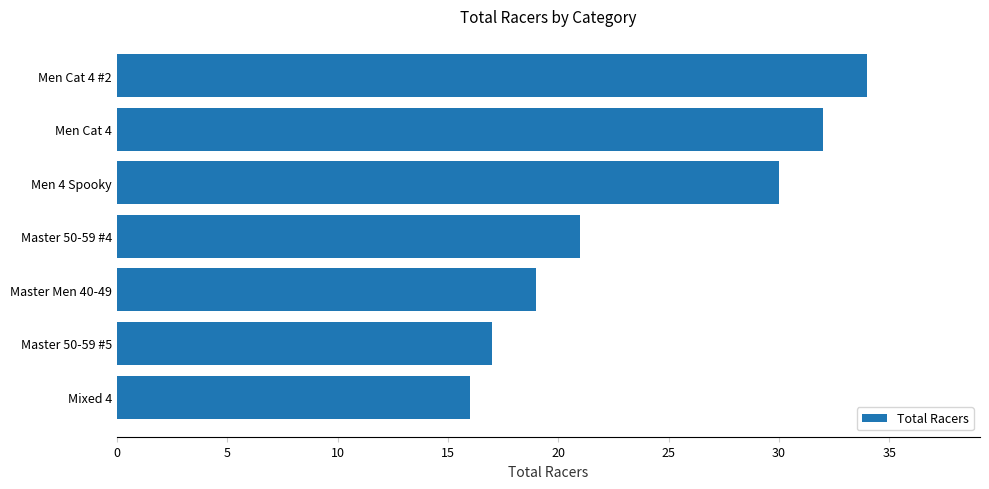

What is the maximum value shown in the chart?

34